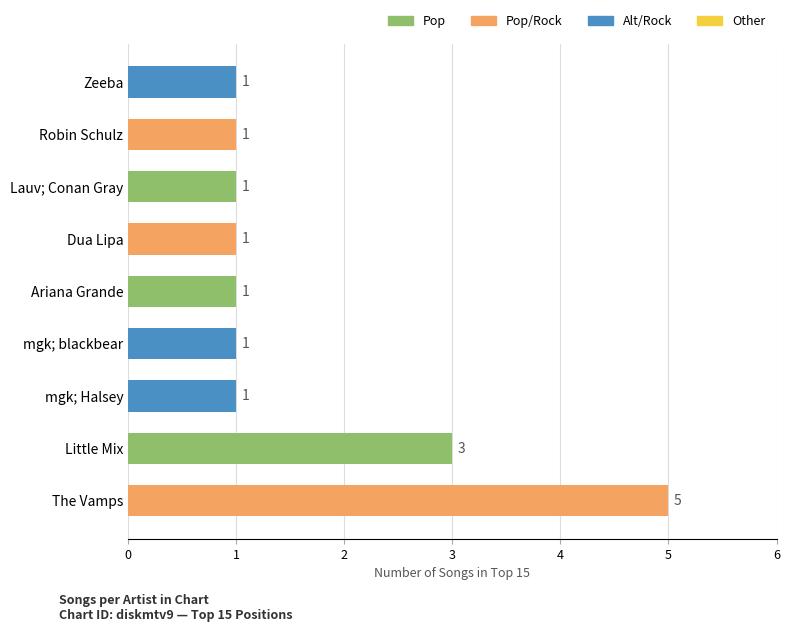

What is the difference between the maximum and minimum values?

4